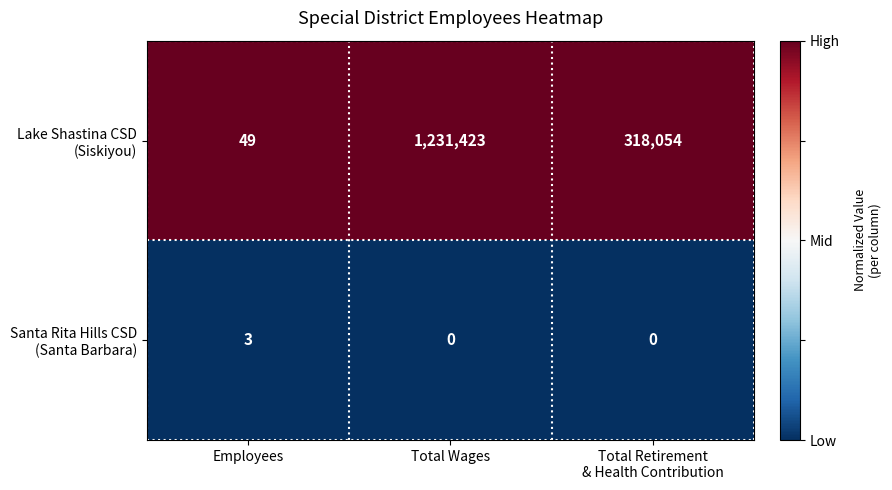

At which category is the sum across all series the highest?

Total Wages